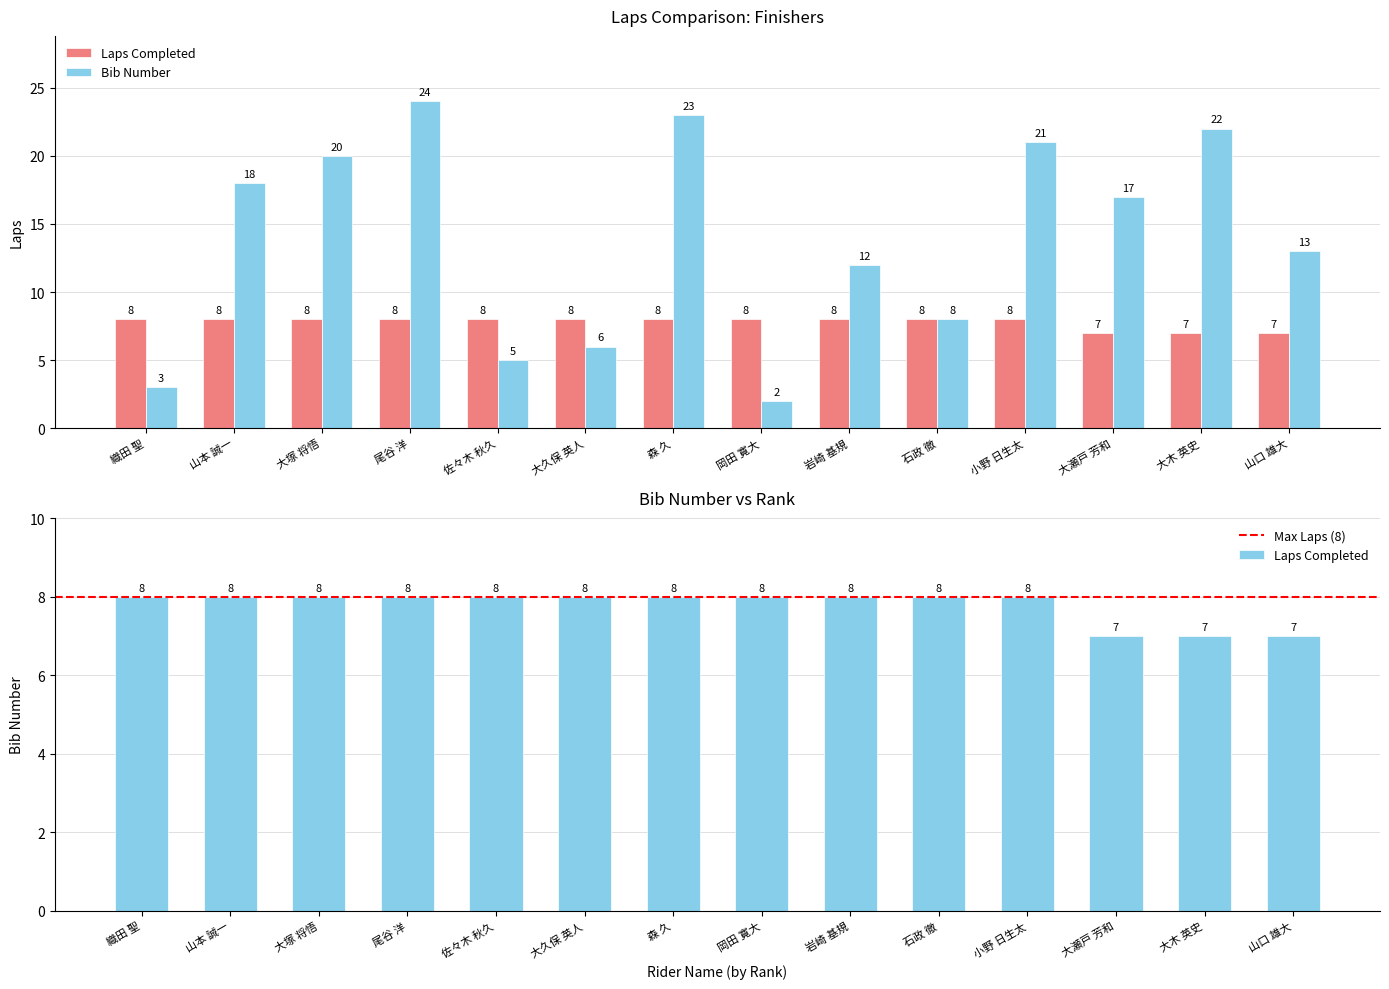

True or false: Bib Number has a value of 7 at 岩崎 基規.

False